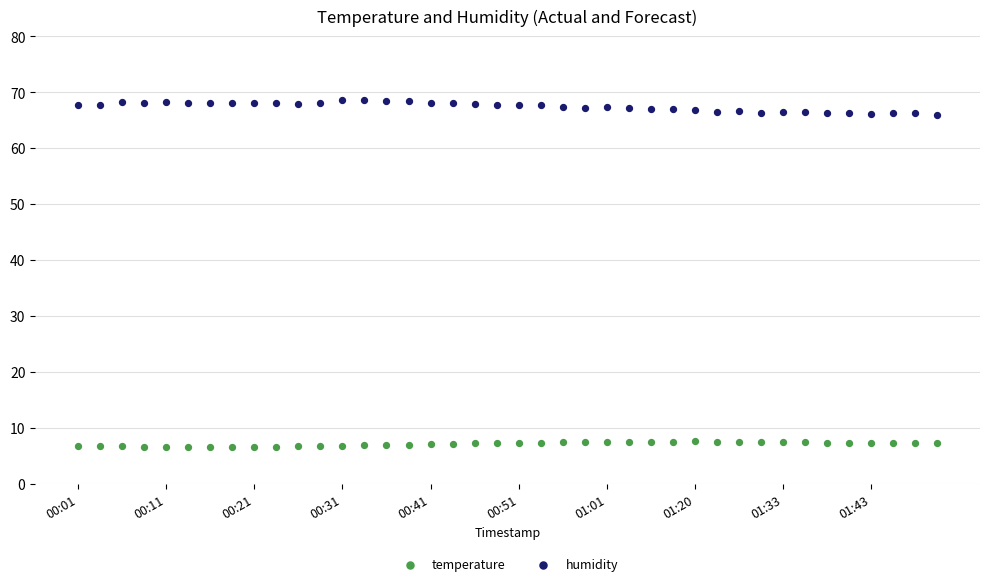

Which series has the largest Y range (max minus min)?

humidity